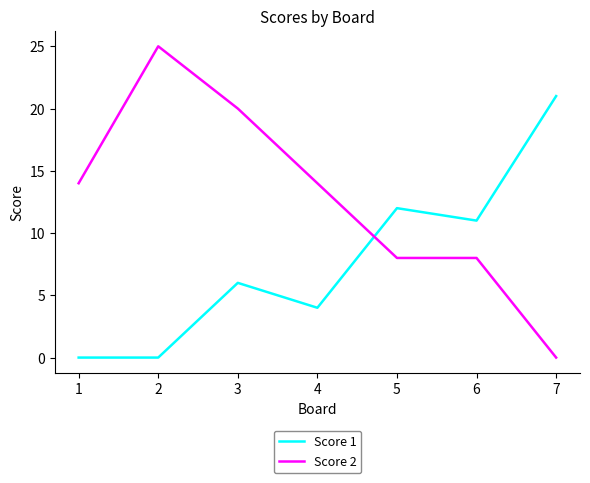

True or false: Score 2 has a value of 14 at 4.

True